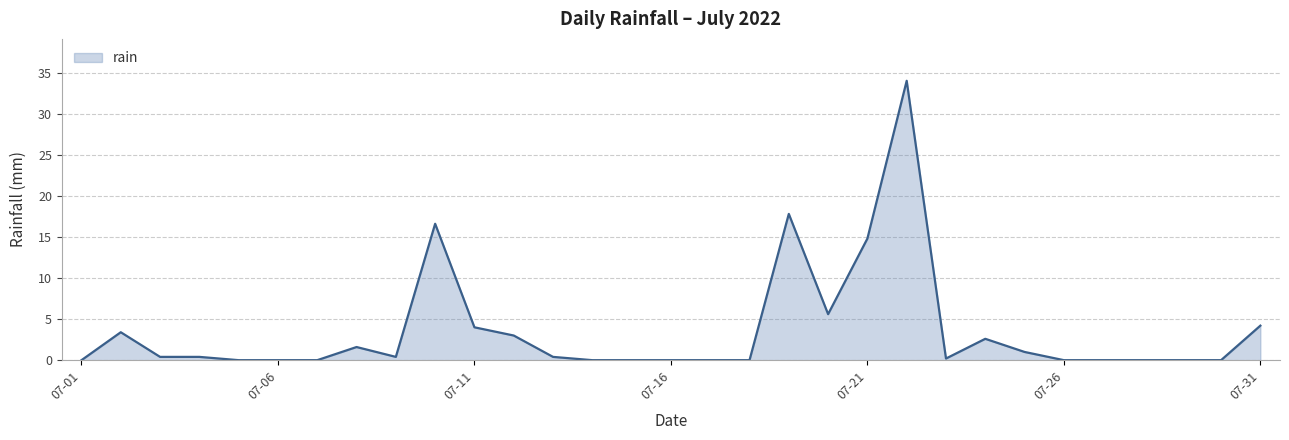

What is the maximum value shown in the chart?

34.0